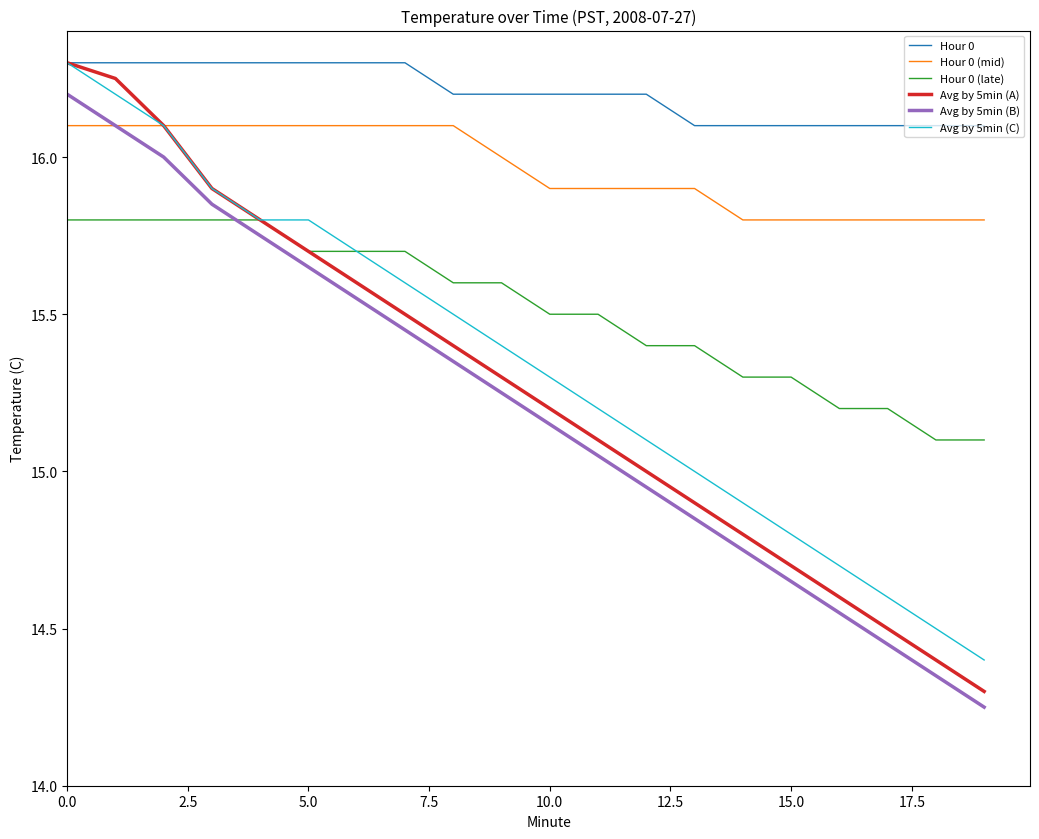

What is the maximum value shown in the chart?

16.3